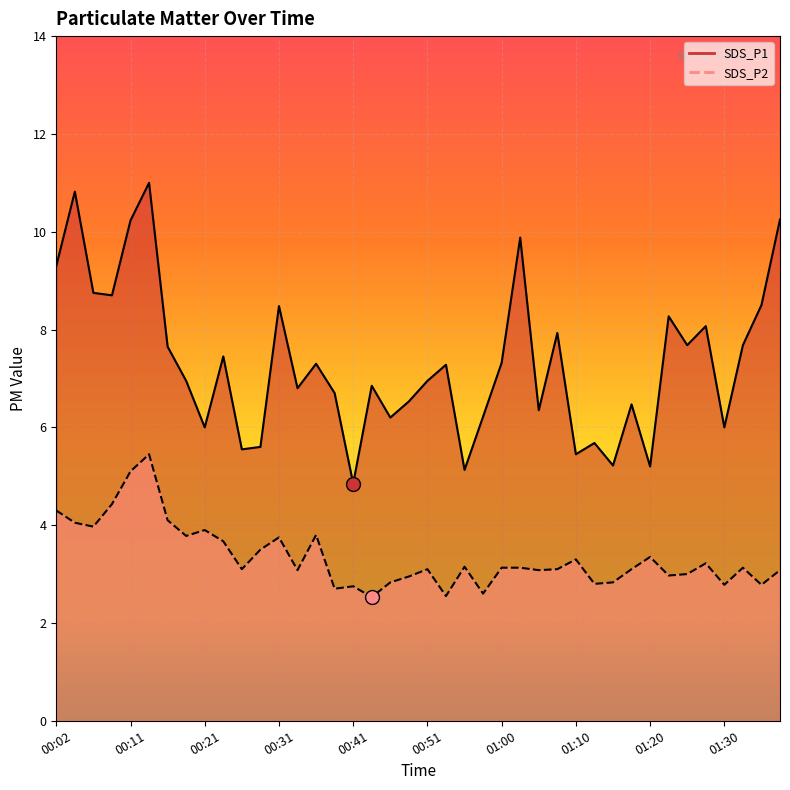

What is the average value of the SDS_P1 series?

7.3